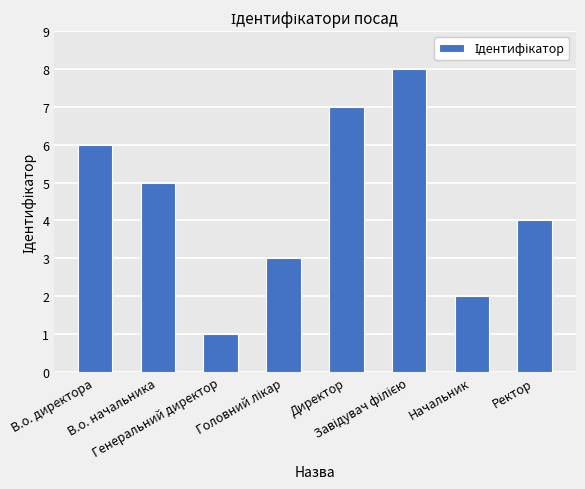

What is the difference between the maximum and minimum values?

7